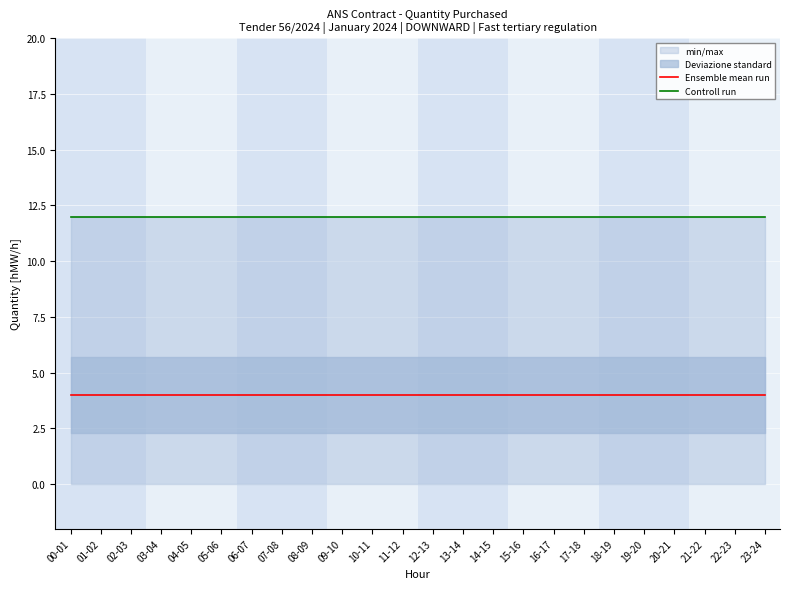

True or false: Ensemble mean run has a value of 6 at 03-04.

False